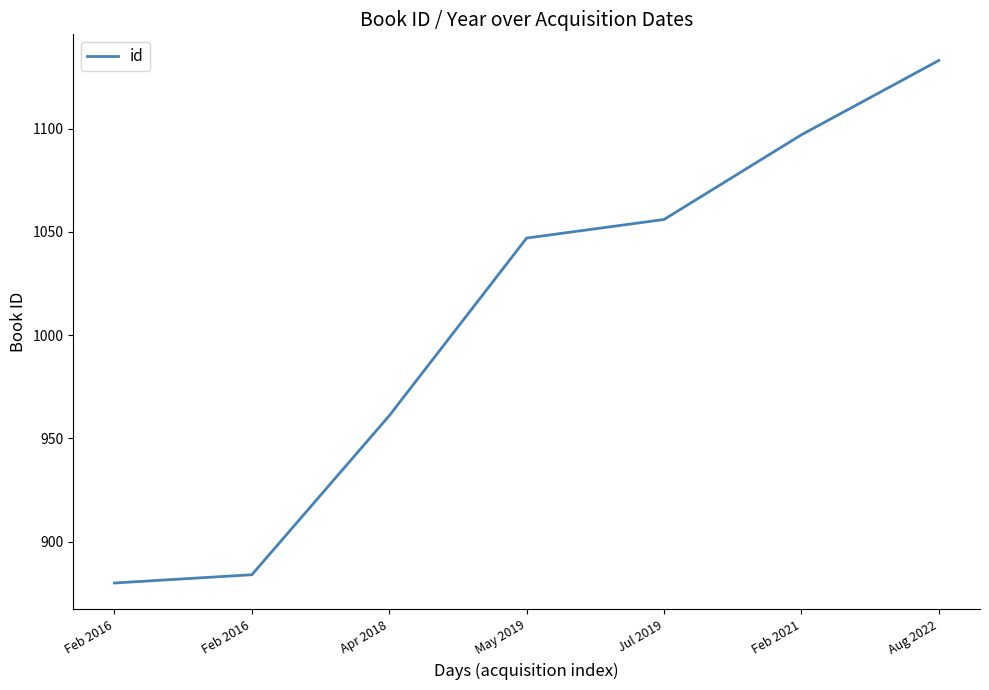

List the labels in order of value, largest first.

Aug 2022, Feb 2021, Jul 2019, May 2019, Apr 2018, Feb 2016, Feb 2016